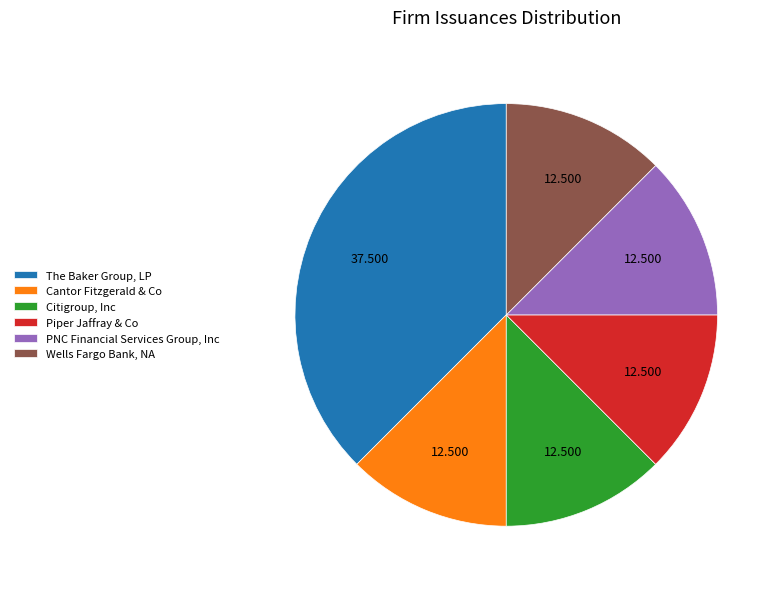

Approximately how many times larger is the value at Citigroup, Inc compared to Piper Jaffray & Co?

1.0